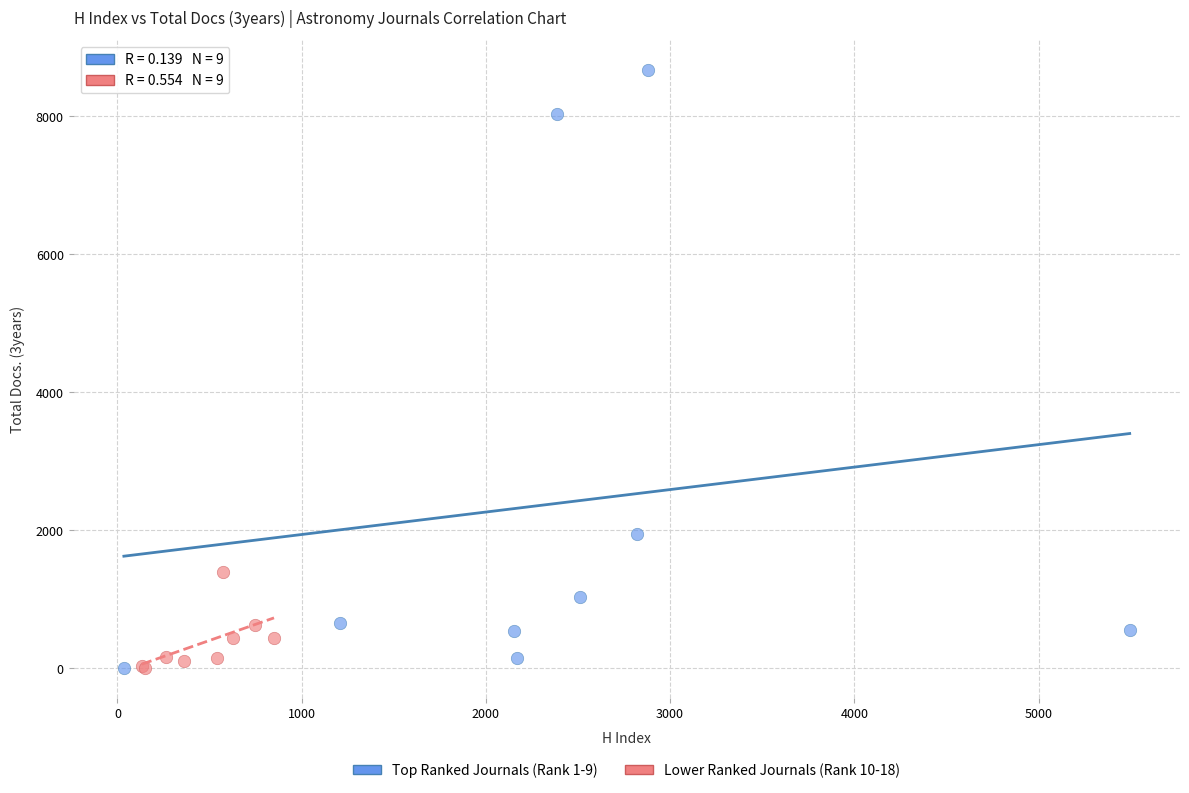

Which series has the widest spread of Y values?

Top Ranked Journals (Rank 1-9)